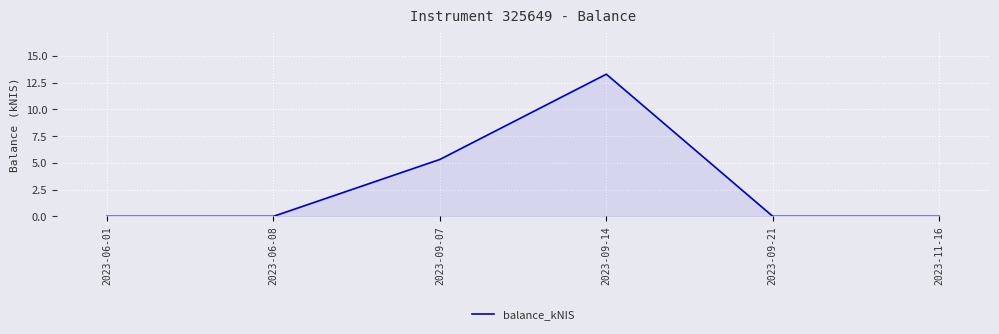

What is the change in value from 2023-09-14 to 2023-09-21?

-13.3